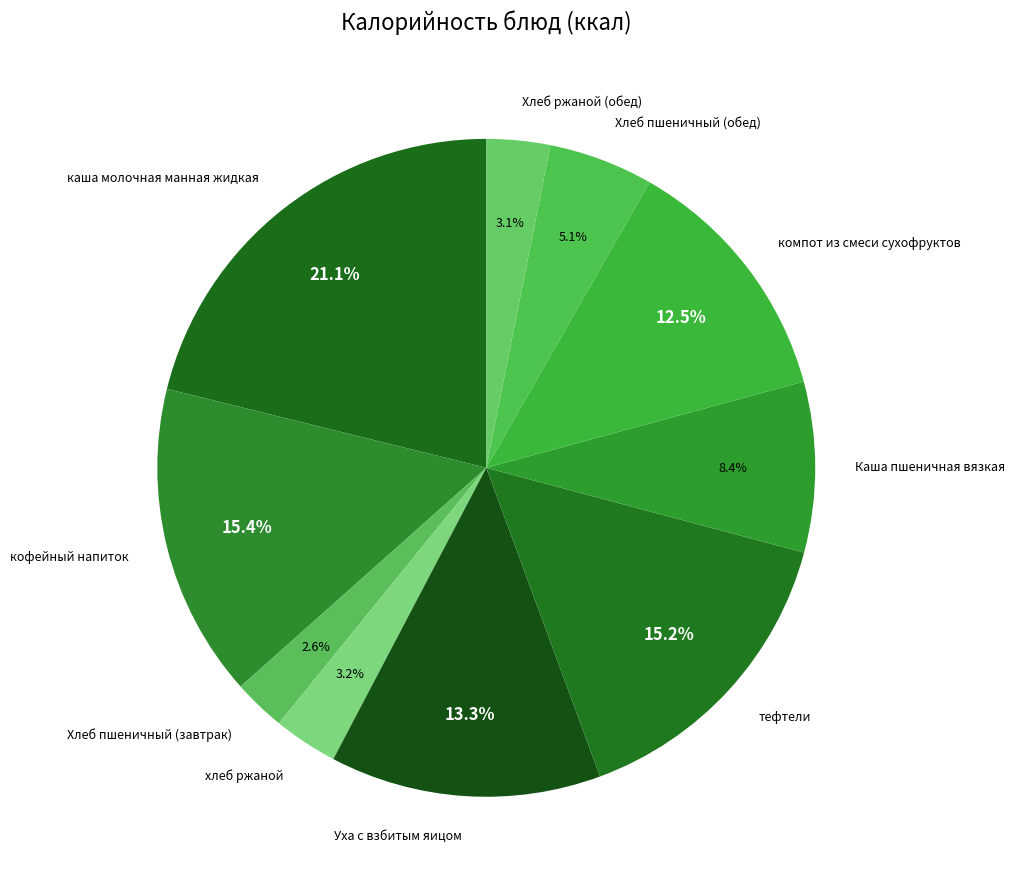

What is the largest slice in the pie chart?

каша молочная манная жидкая